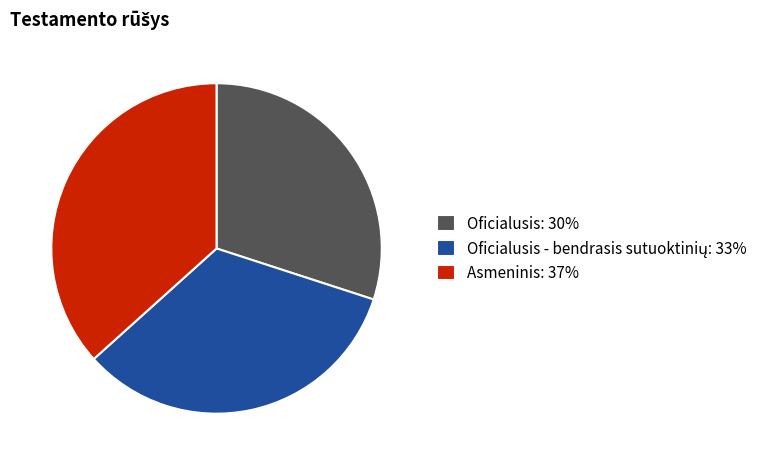

Does any single category account for the majority?

No